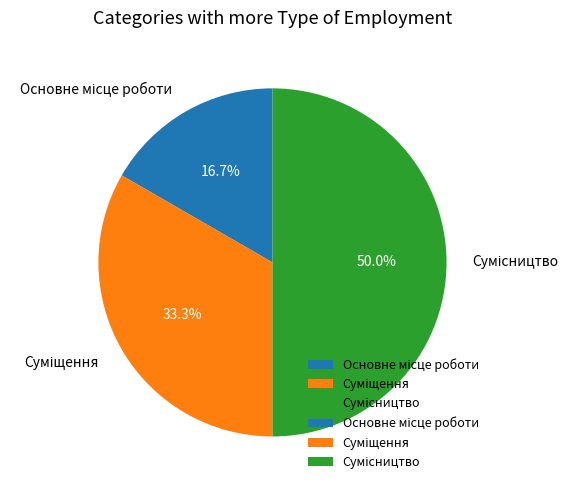

Does any single category account for the majority?

No